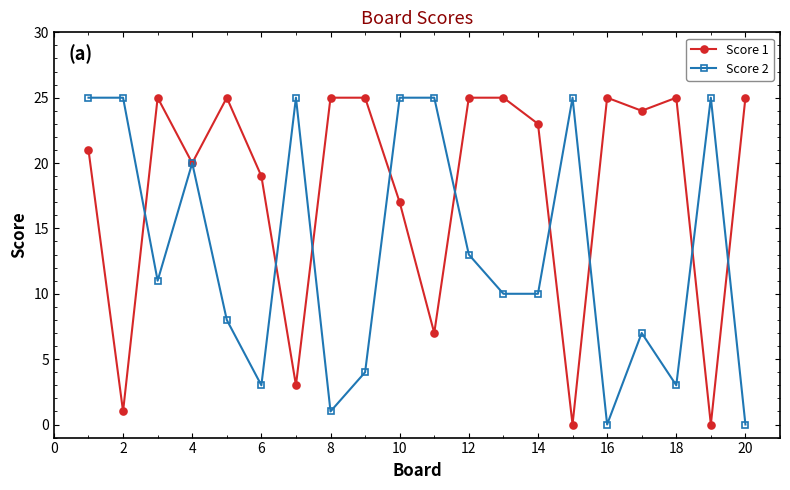

True or false: Score 1 has more than 0 points higher than both neighbors.

True